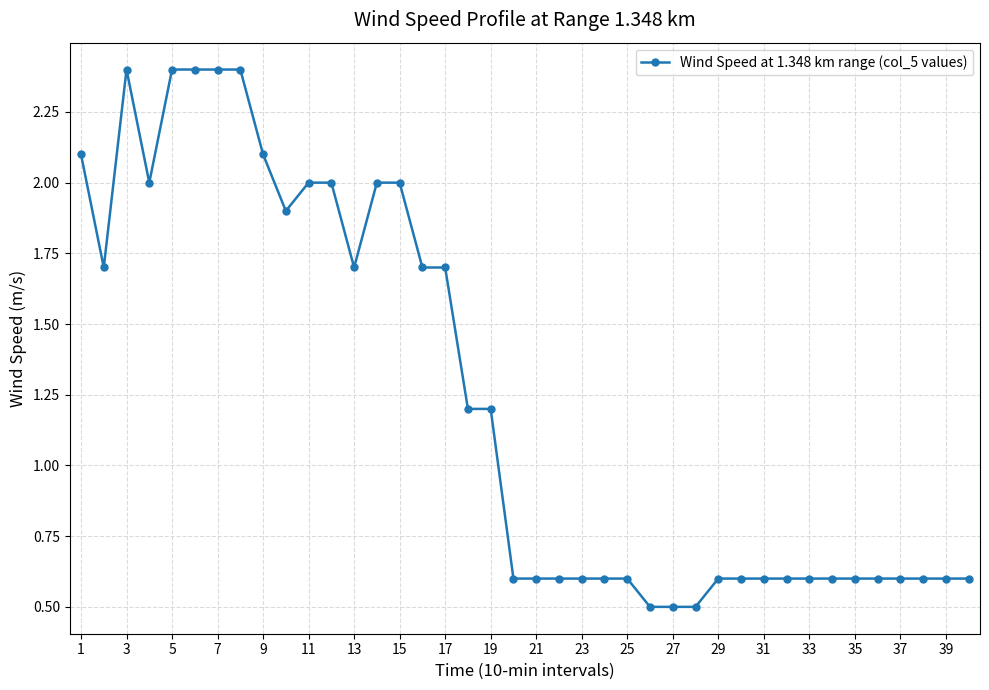

What is the value of the 35th point from the left?

0.6